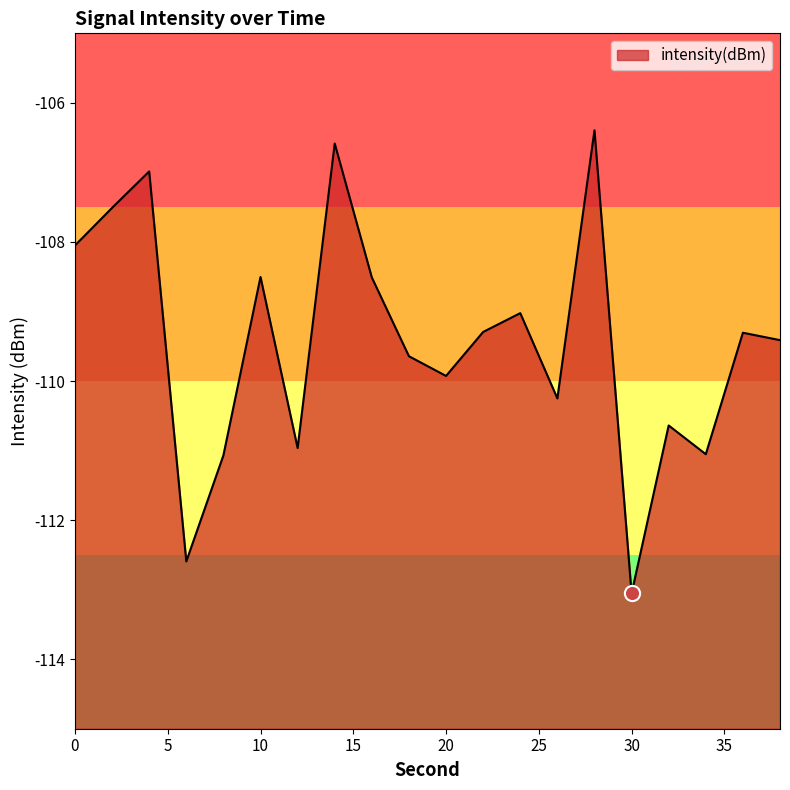

What is the change in value from 18 to 38?

+0.2